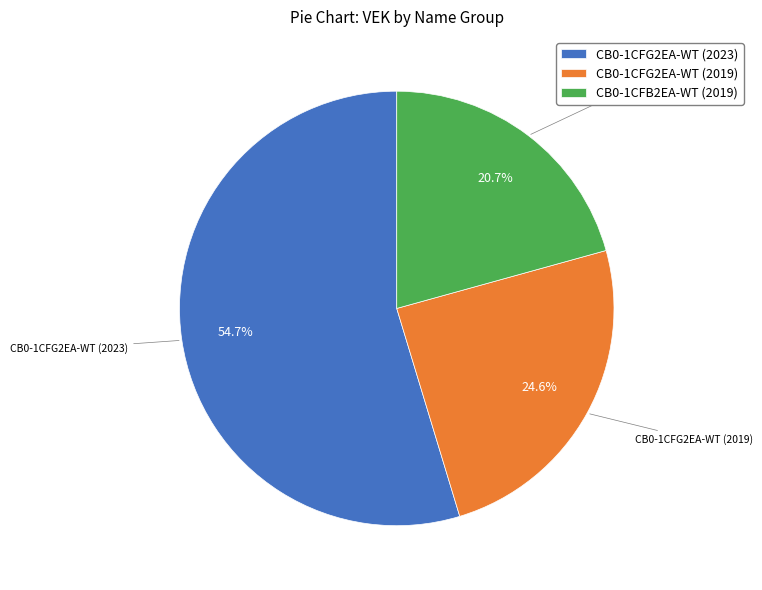

To the nearest percent, what portion does CB0-1CFG2EA-WT (2019) represent?

25%